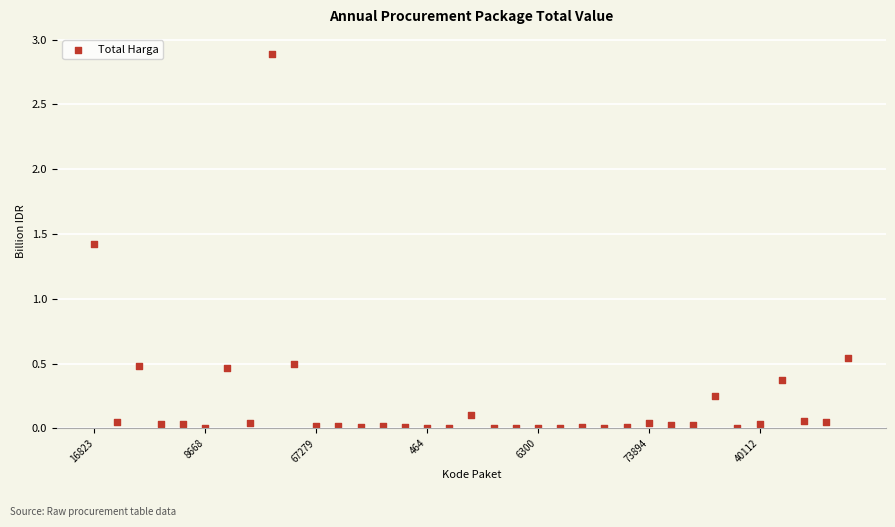

What is the range of Y values (max minus min)?

2.9